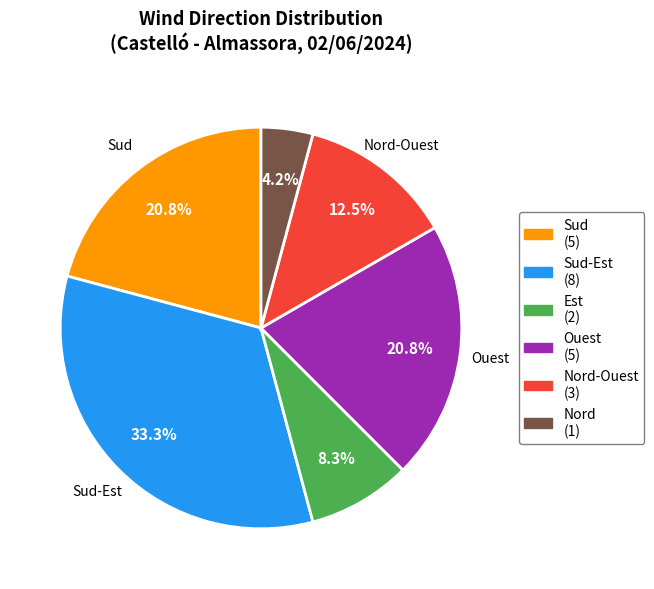

Is there any slice that represents more than half of the pie?

No